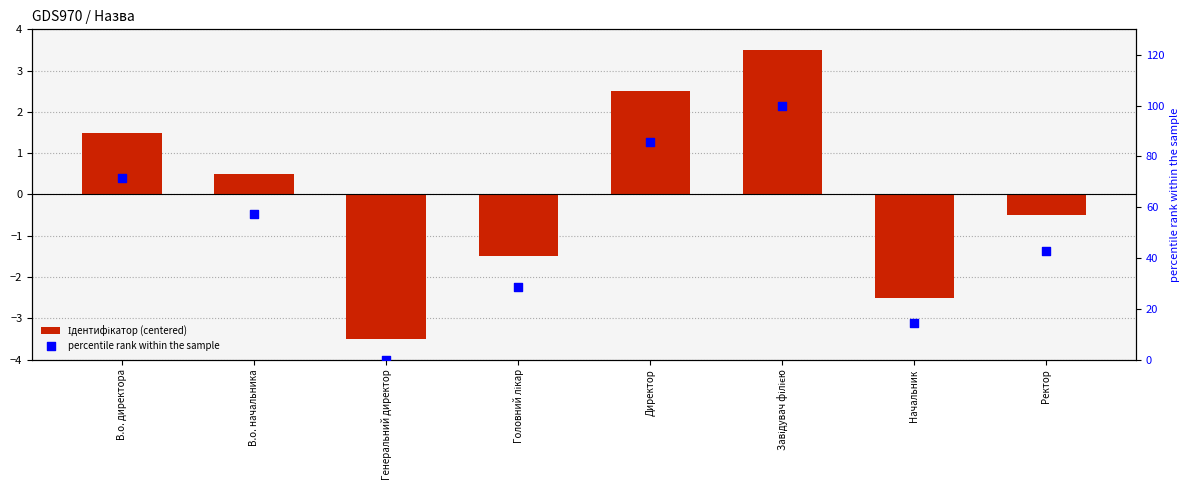

Which series has the largest total across all categories?

percentile rank within the sample